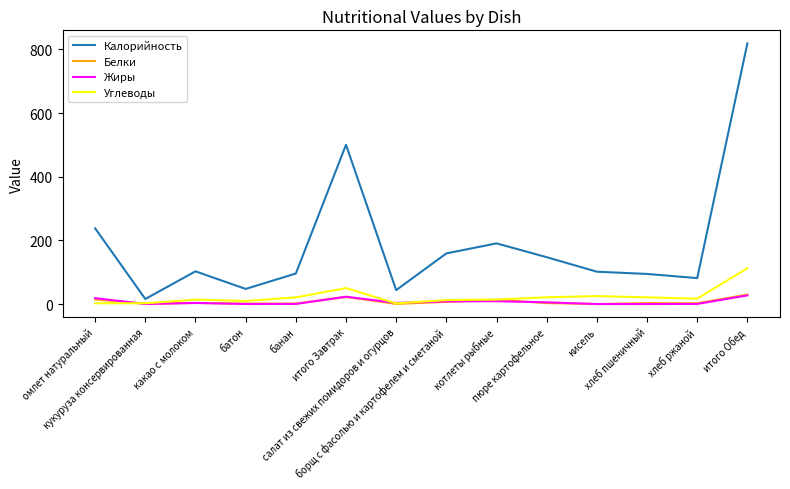

How many series are shown in this chart?

4